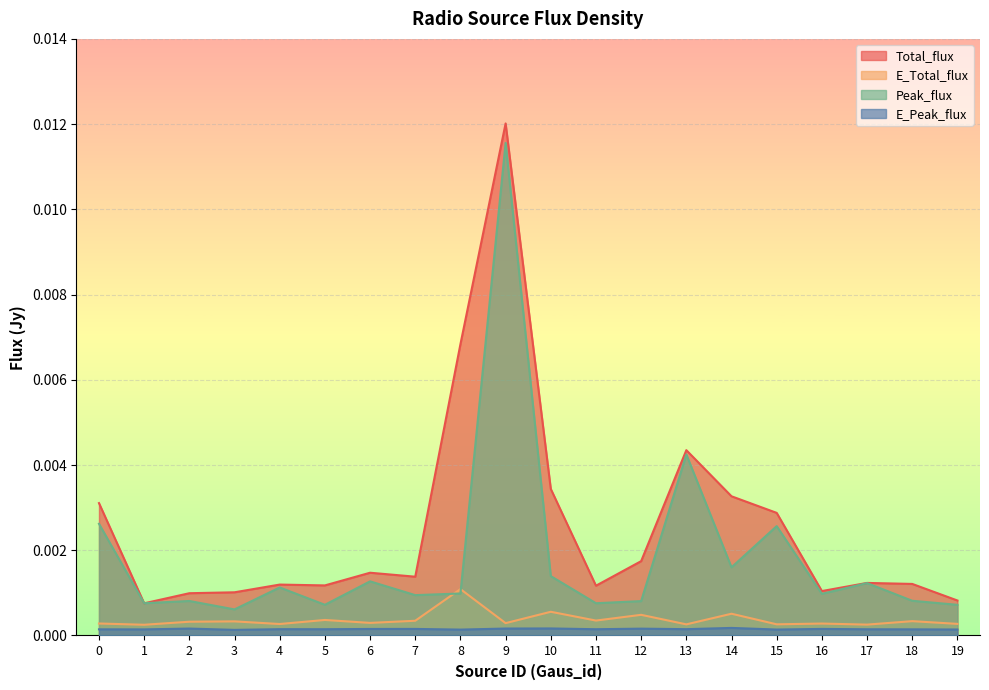

True or false: E_Total_flux and Total_flux intersect in this chart.

False